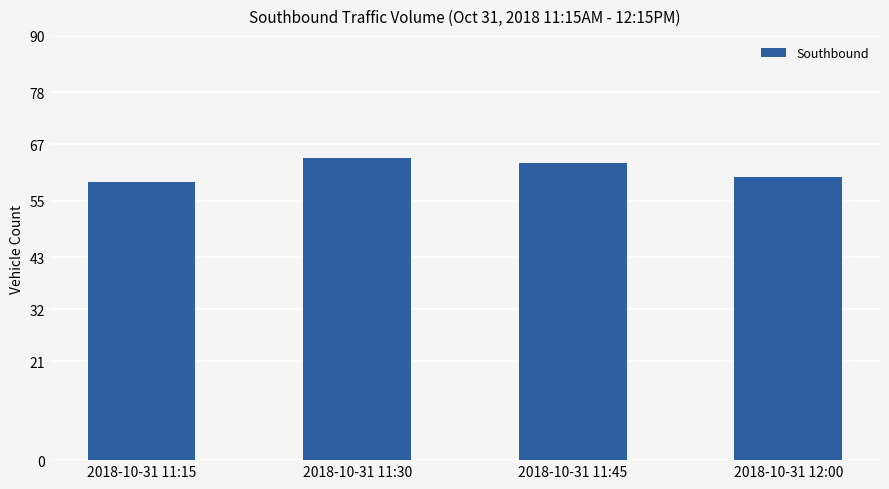

Reading left to right, transcribe all the data shown in this chart.

59	64	63	60